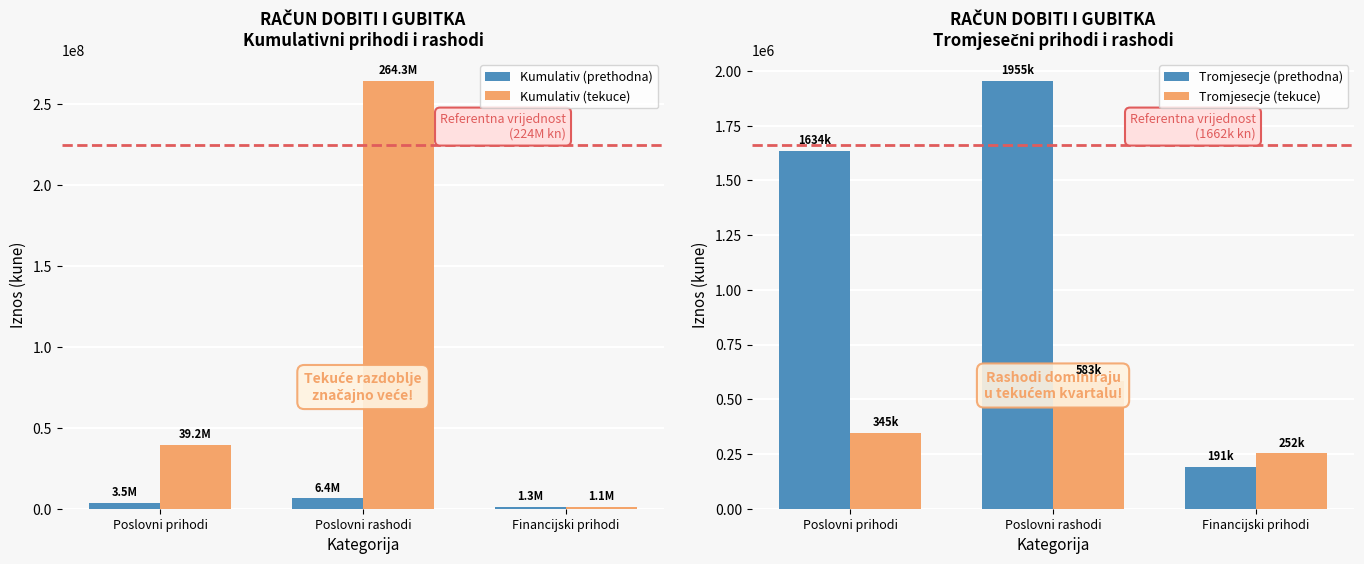

Reading left to right, what are all the values shown in this chart?

Kumulativ (prethodna): Poslovni prihodi=3536948	Poslovni rashodi=6370016	Financijski prihodi=1252642
Kumulativ (tekuce): Poslovni prihodi=39232899	Poslovni rashodi=264332795	Financijski prihodi=1145648
Tromjesecje (prethodna): Poslovni prihodi=1634372	Poslovni rashodi=1955332	Financijski prihodi=190636
Tromjesecje (tekuce): Poslovni prihodi=345032	Poslovni rashodi=582913	Financijski prihodi=252342